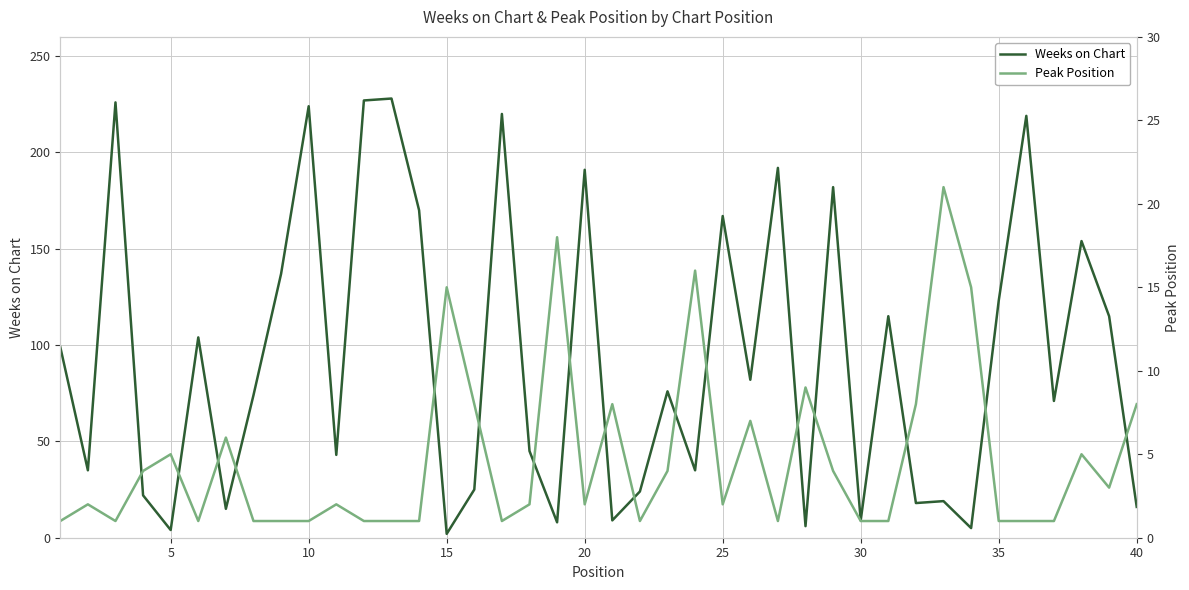

The Weeks on Chart series shows 16 at 40. True or false?

True